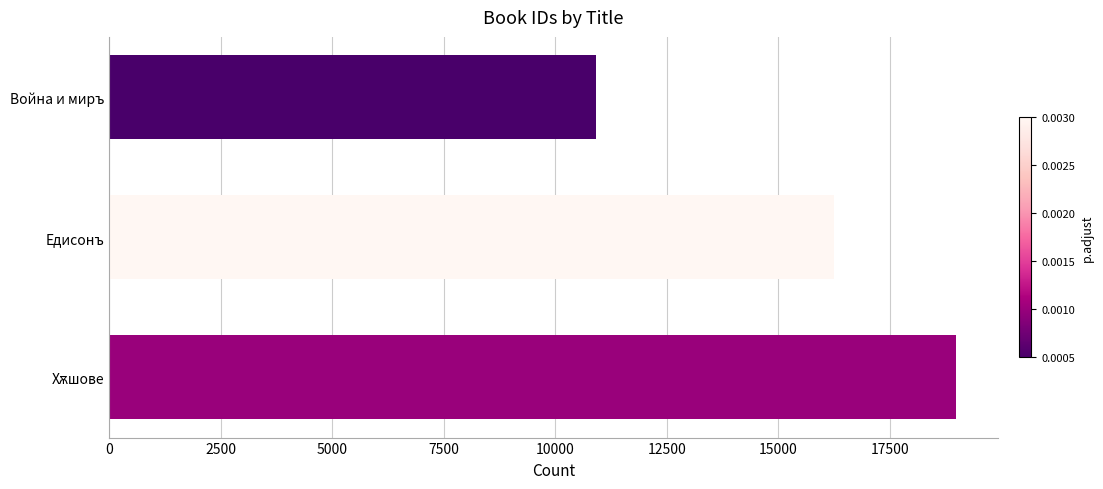

The value at Война и миръ is 4548. True or false?

False